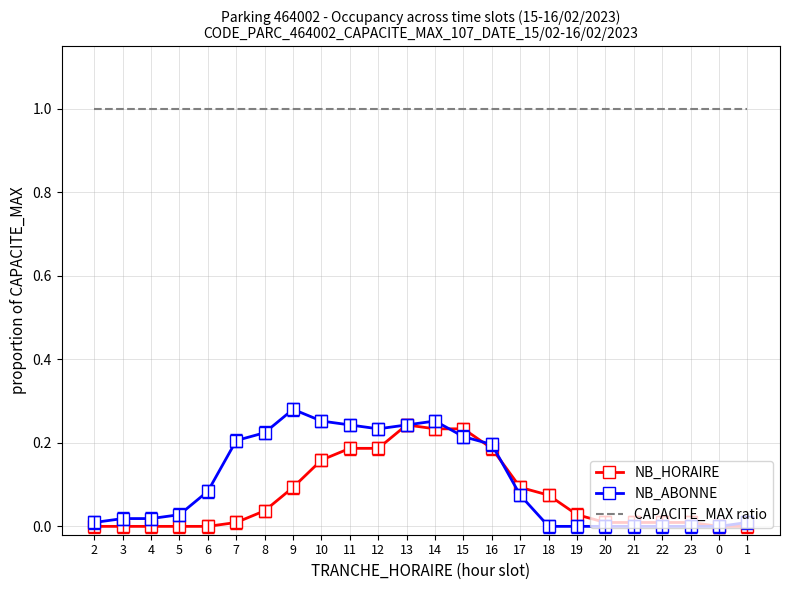

What is the sum of all NB_HORAIRE values?

1.8